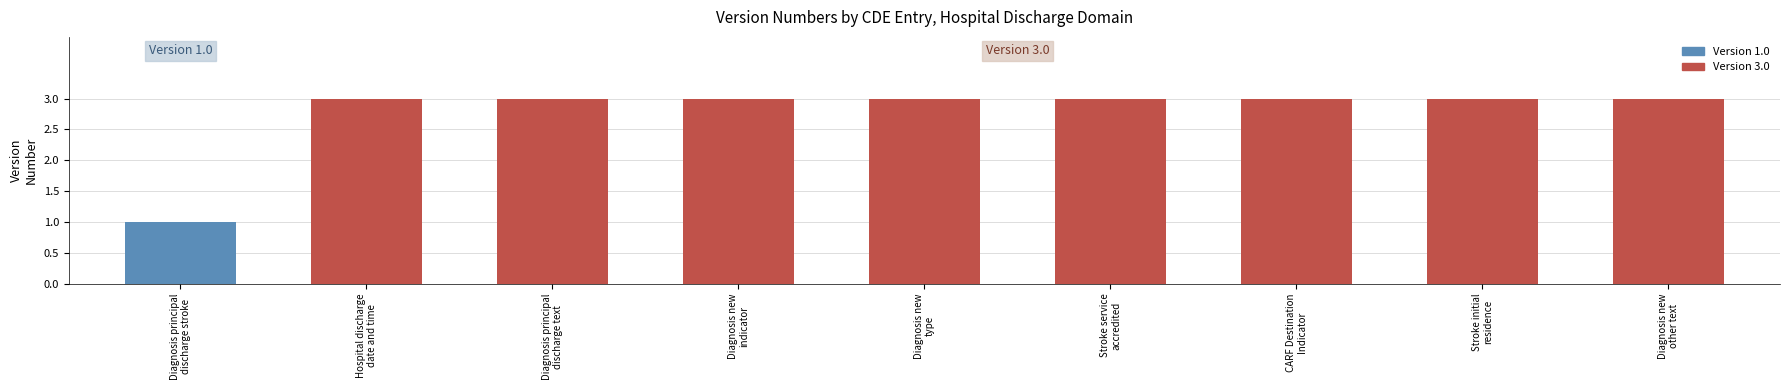

Which has a higher value, Hospital discharge
date and time or Diagnosis principal
discharge stroke?

Hospital discharge
date and time